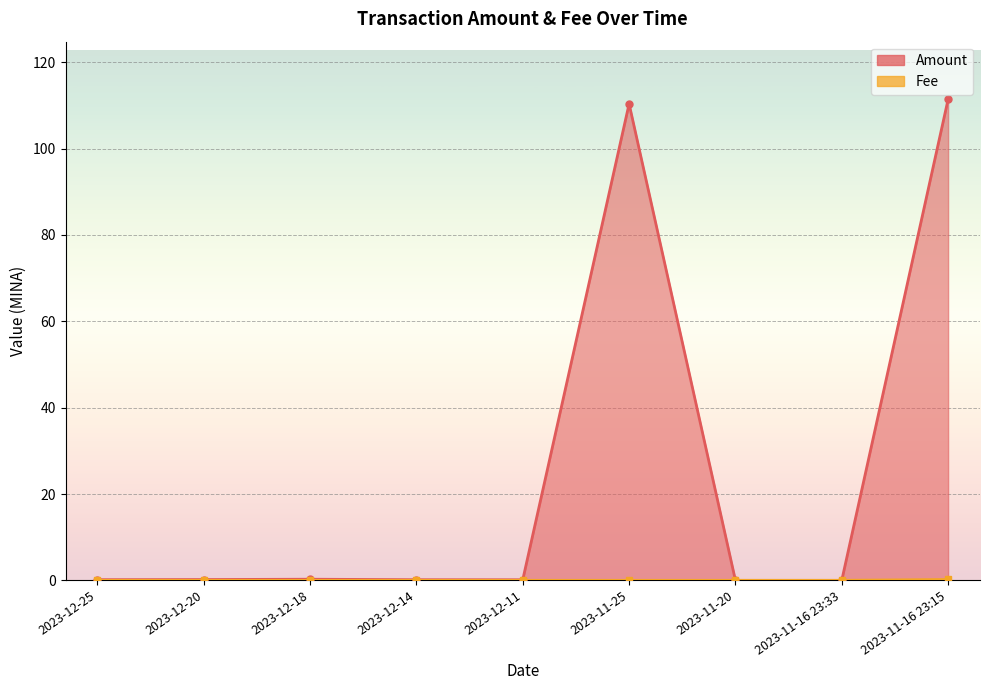

The value of Amount at 2023-11-20 is 42.1. True or false?

False